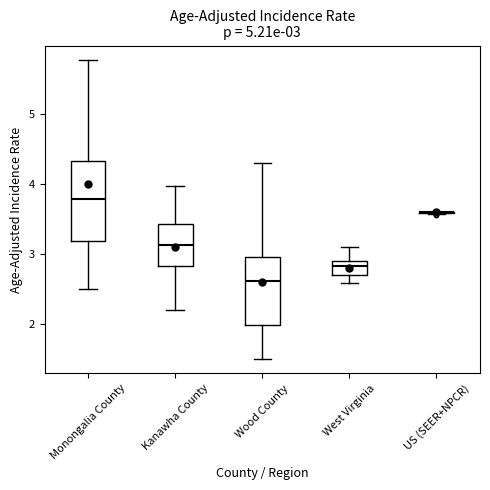

Comparing the boxes themselves (not the whiskers), which one is the tallest?

Monongalia County